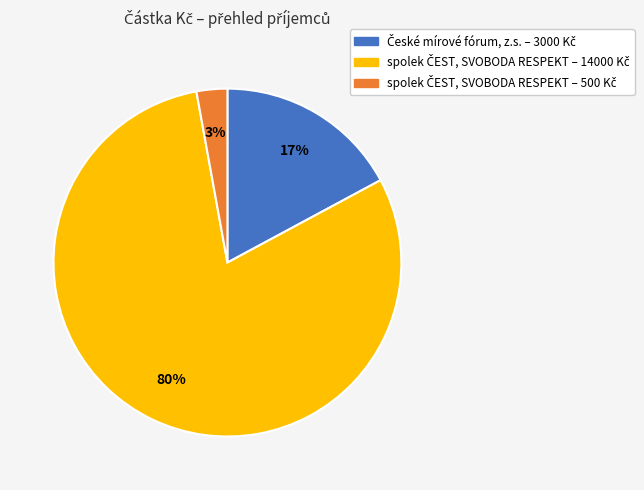

To the nearest percent, what is the difference between the largest and smallest slice percentages?

77%